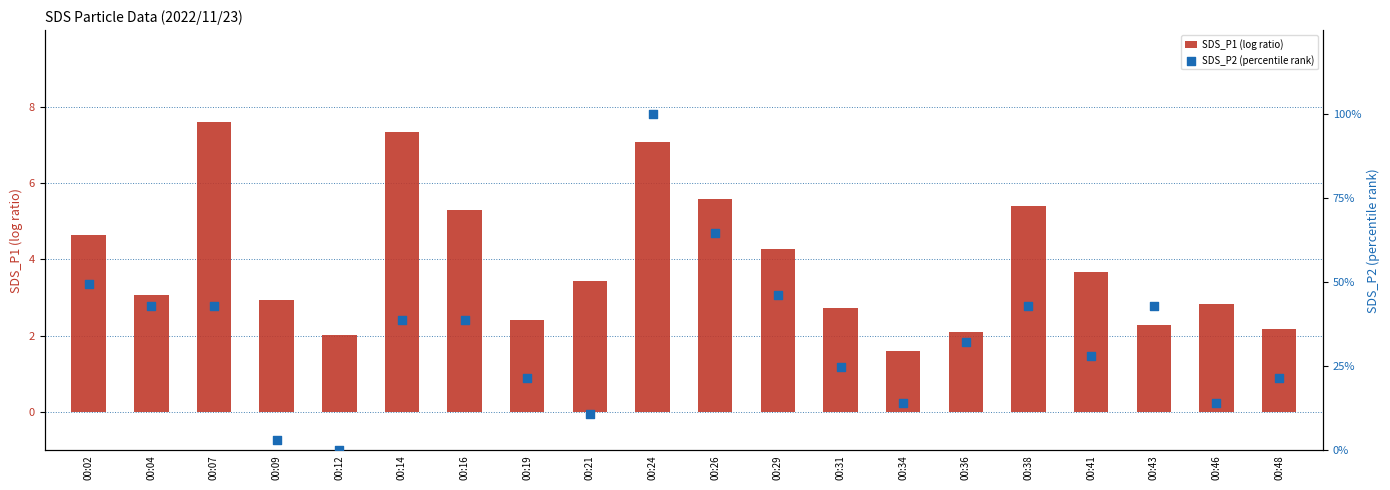

Which series reaches the maximum Y coordinate?

SDS_P2 (percentile rank)